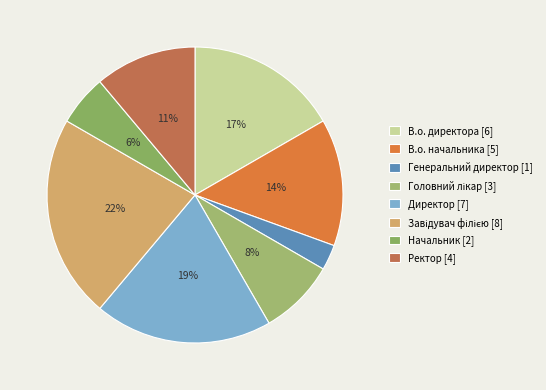

The Головний лікар slice represents 1% of the pie. True or false?

False